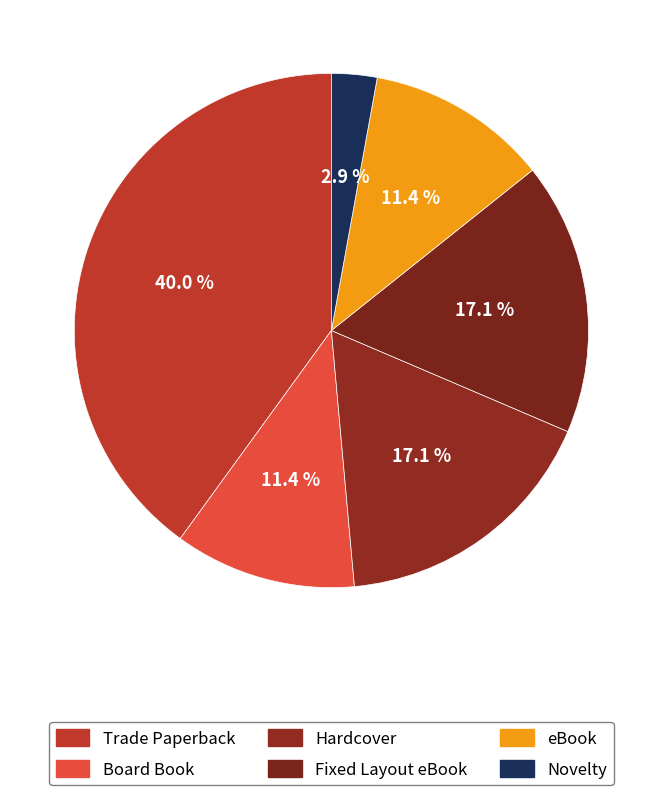

Combined, what portion of the pie is Hardcover and eBook?

28.6%